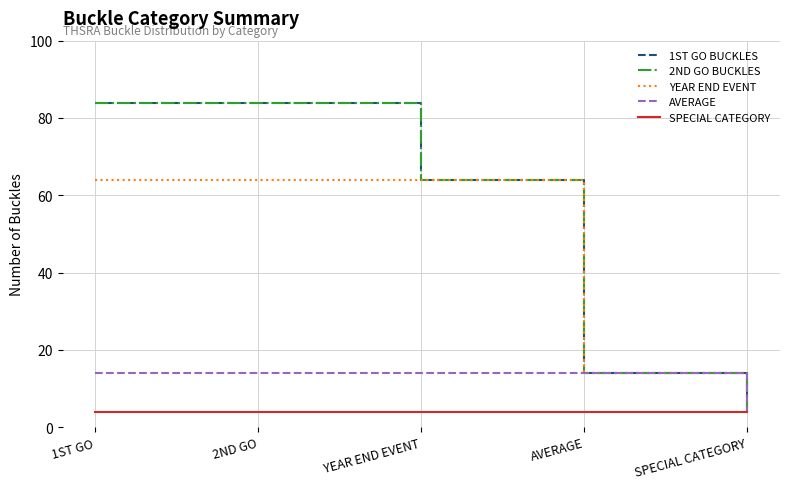

Reading left to right, extract all data points from this chart.

1ST GO BUCKLES: 1ST GO=84	2ND GO=84	YEAR END EVENT=64	AVERAGE=14	SPECIAL CATEGORY=4
2ND GO BUCKLES: 1ST GO=84	2ND GO=84	YEAR END EVENT=64	AVERAGE=14	SPECIAL CATEGORY=4
YEAR END EVENT: 1ST GO=64	2ND GO=64	YEAR END EVENT=64	AVERAGE=14	SPECIAL CATEGORY=4
AVERAGE: 1ST GO=14	2ND GO=14	YEAR END EVENT=14	AVERAGE=14	SPECIAL CATEGORY=4
SPECIAL CATEGORY: 1ST GO=4	2ND GO=4	YEAR END EVENT=4	AVERAGE=4	SPECIAL CATEGORY=4